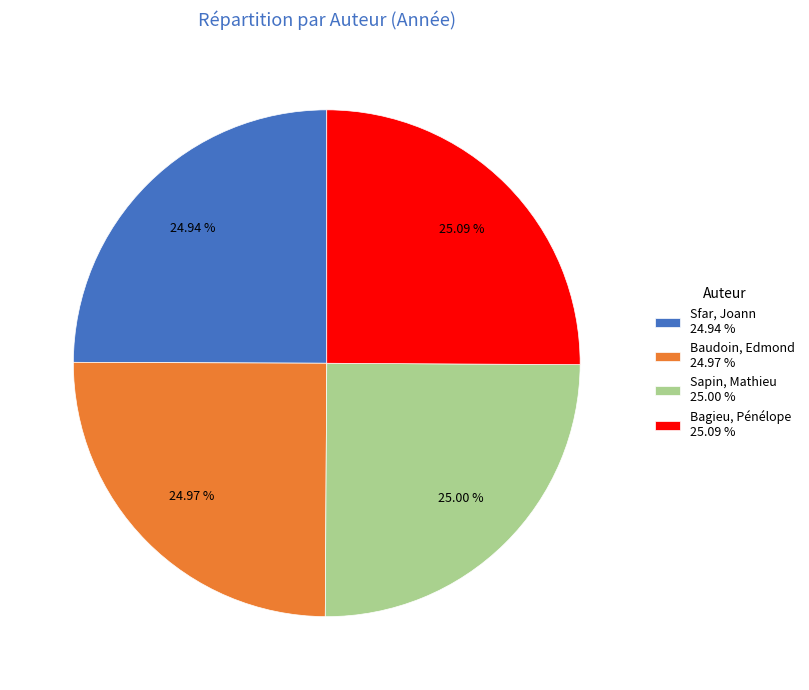

How many slices are in this pie chart?

4